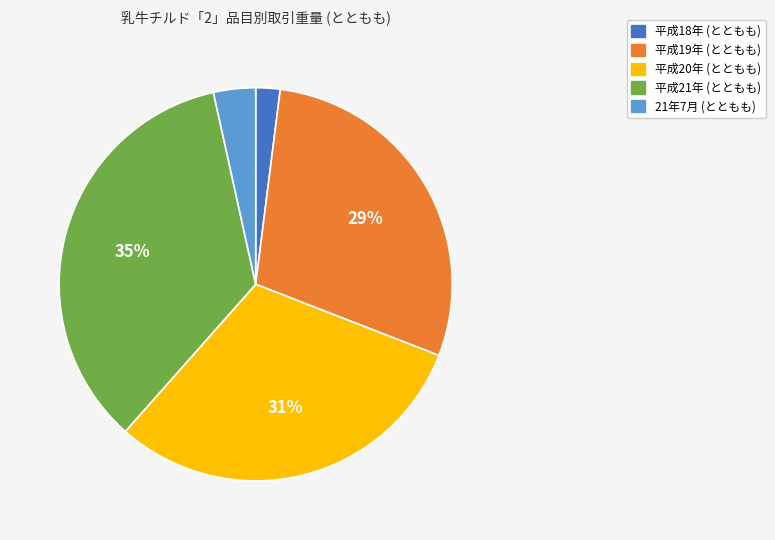

Is there a majority slice in this chart?

No